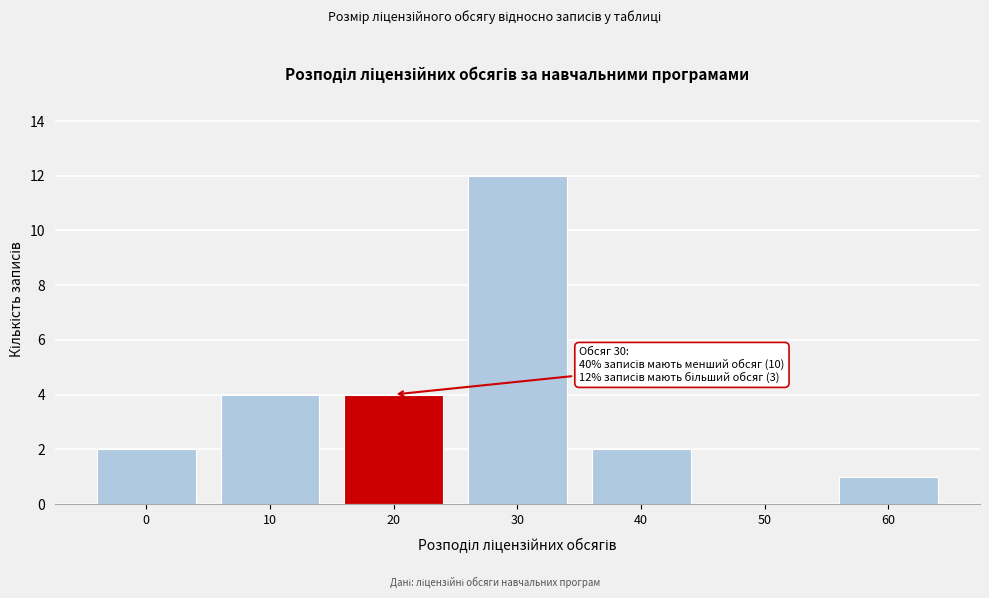

Reading left to right, what are all the values shown in this chart?

0=2	10=4	20=4	30=12	40=2	50=0	60=1